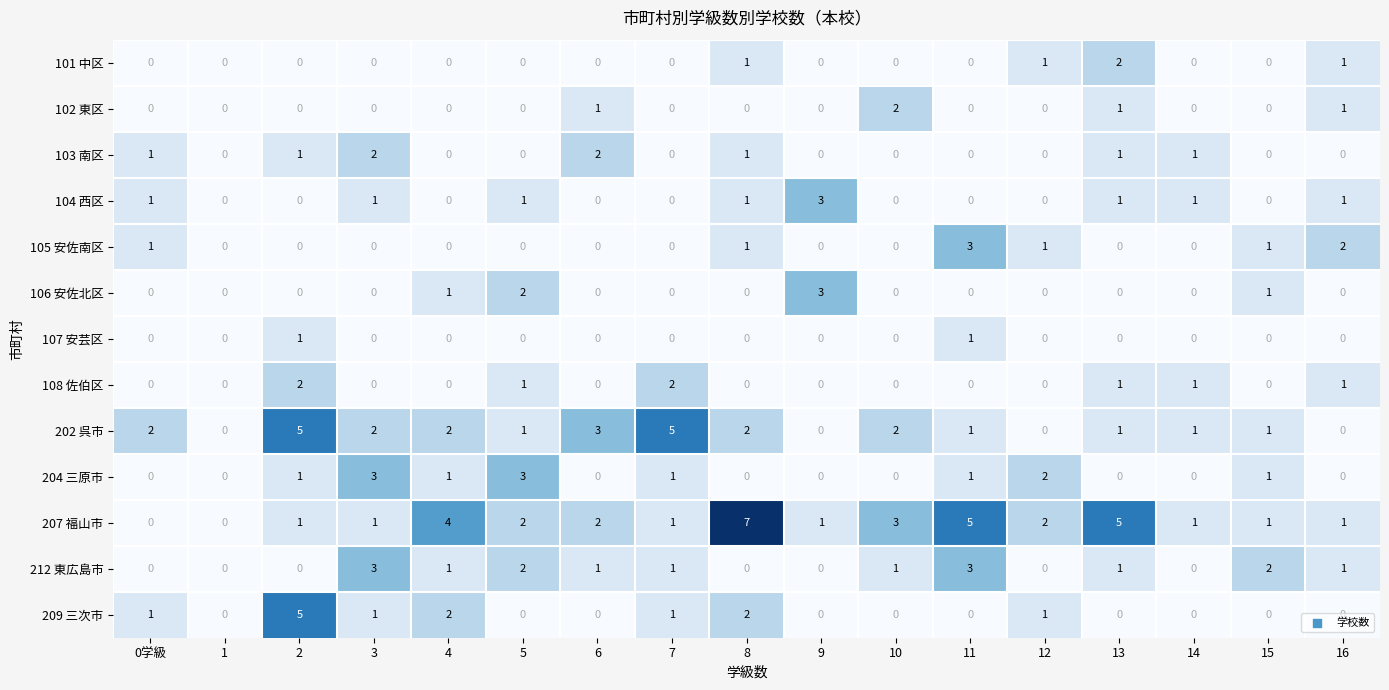

Between 0学級 and 7, which series saw the biggest shift?

202 呉市